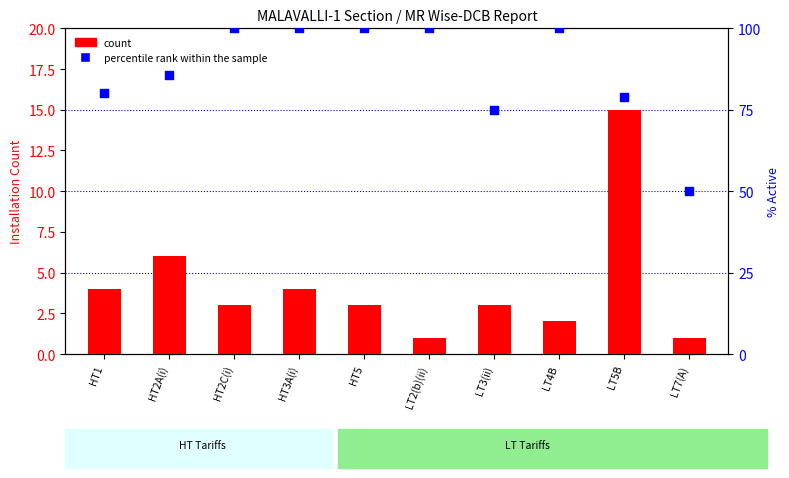

What are all the series names shown in the legend?

count, percentile rank within the sample